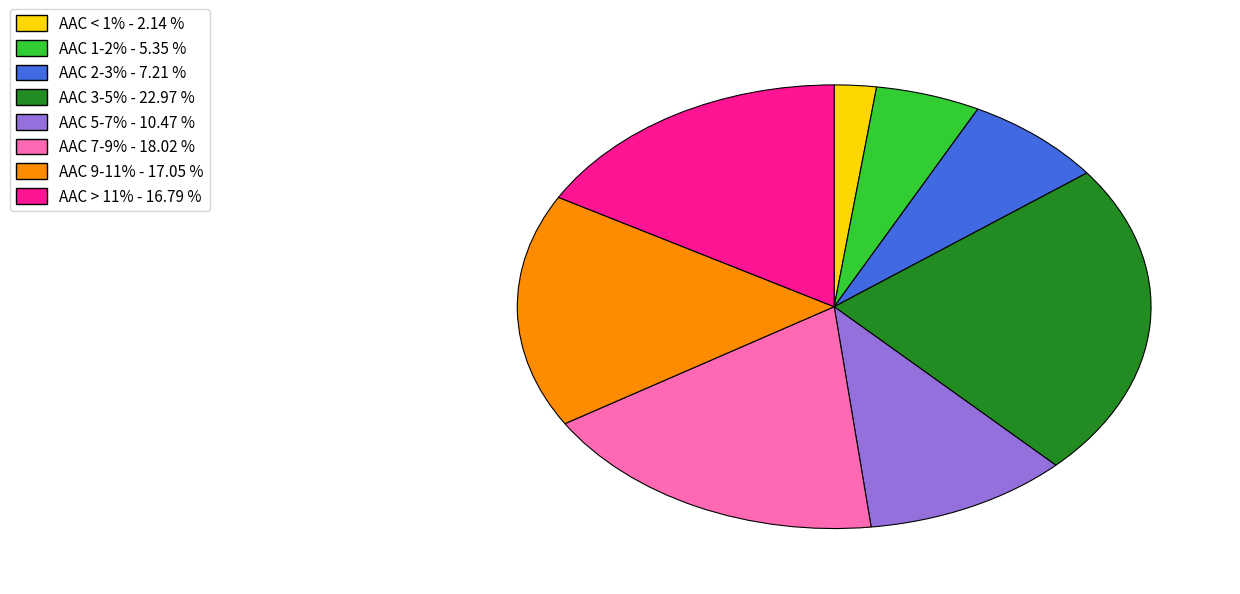

Is there a majority slice in this chart?

No